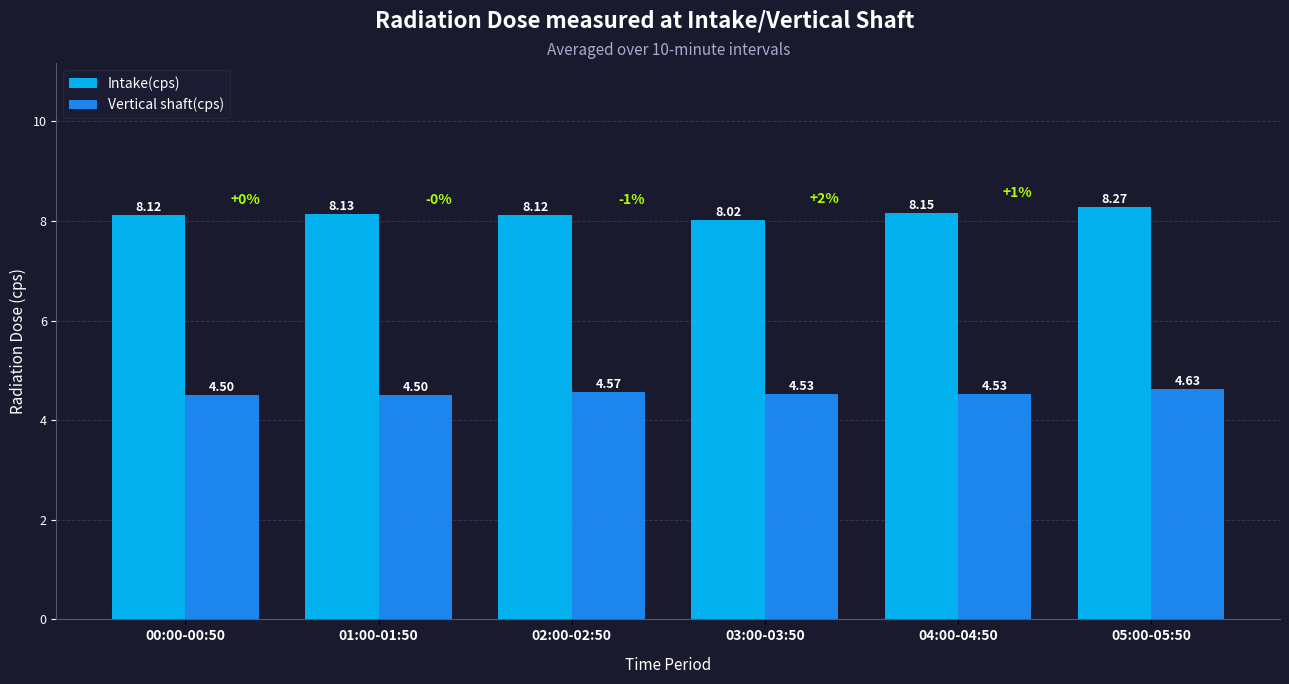

What is the difference between the second highest and minimum values in the Intake(cps) series?

0.1